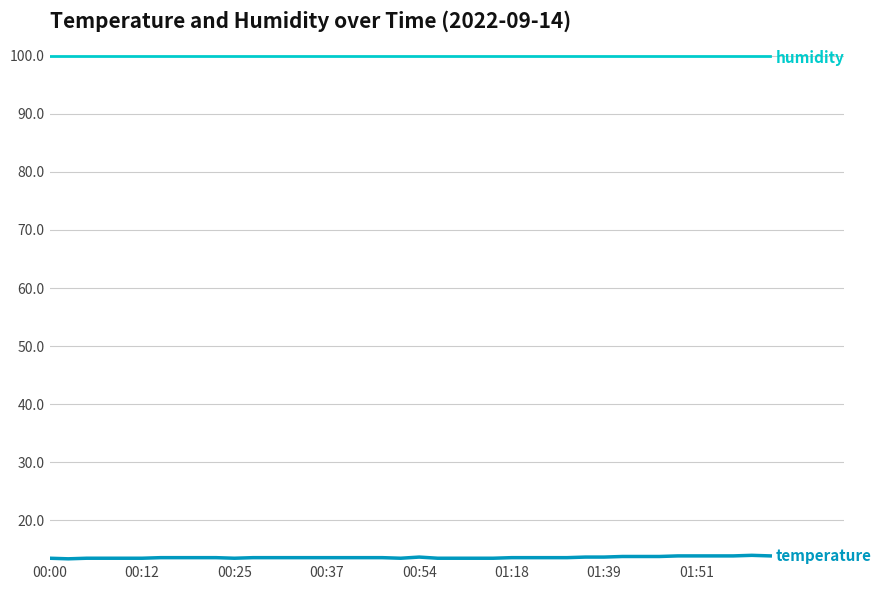

What is the smallest value displayed?

13.4